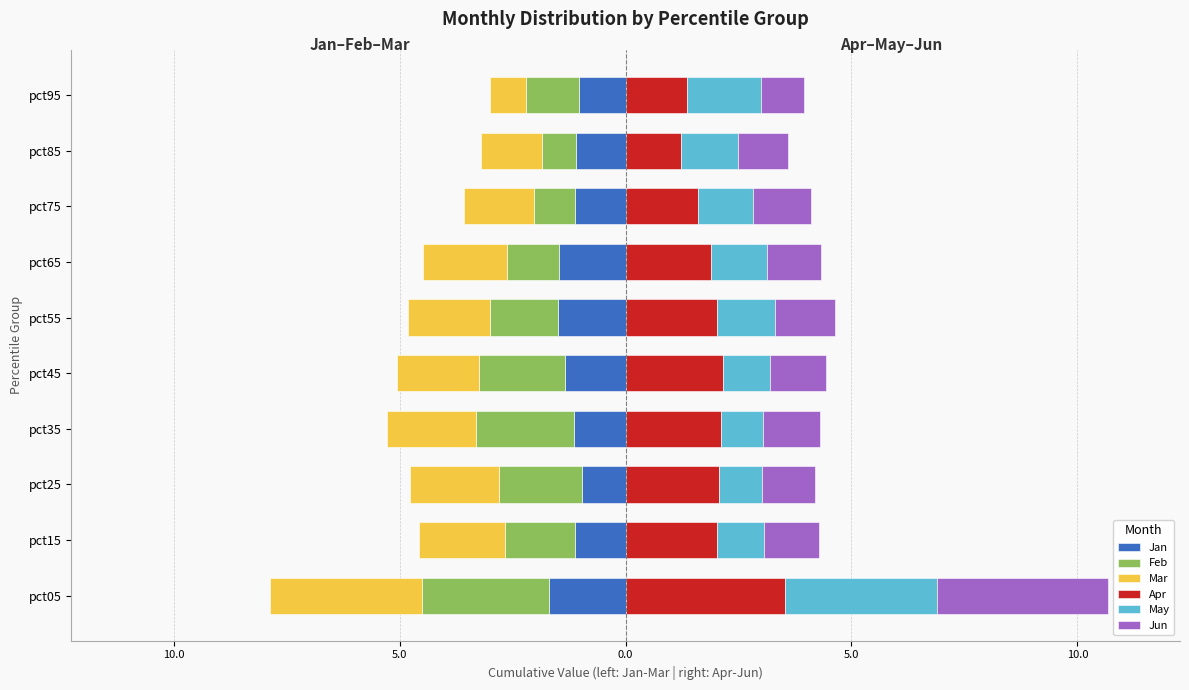

At how many categories does at least one series exceed 0?

10